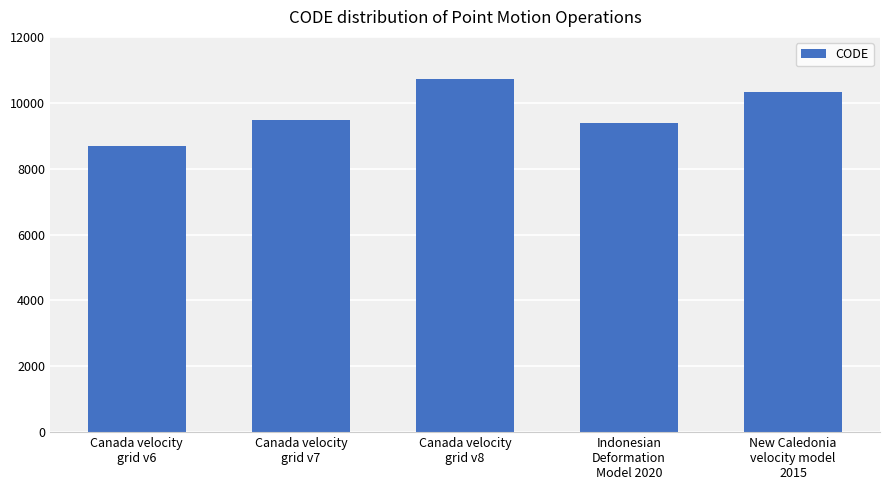

True or false: the data shows 5319 at New Caledonia
velocity model
2015.

False